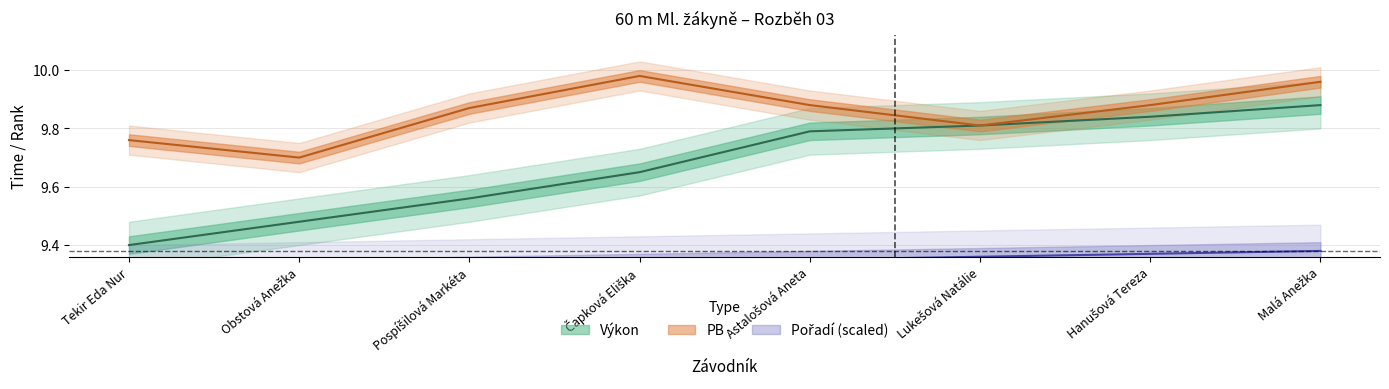

Is this an area chart (filled region under the line)?

No